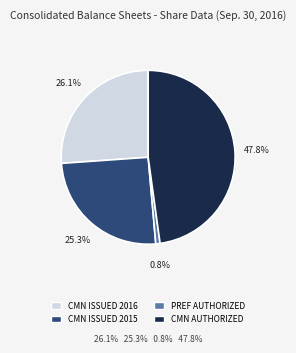

Does any single category account for the majority?

No